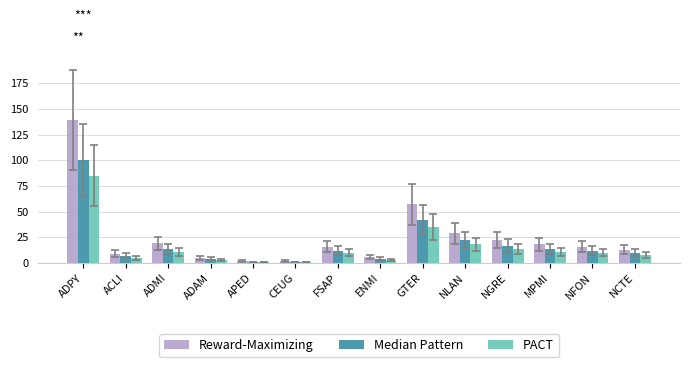

Which category has the highest value in the PACT series?

ADPY